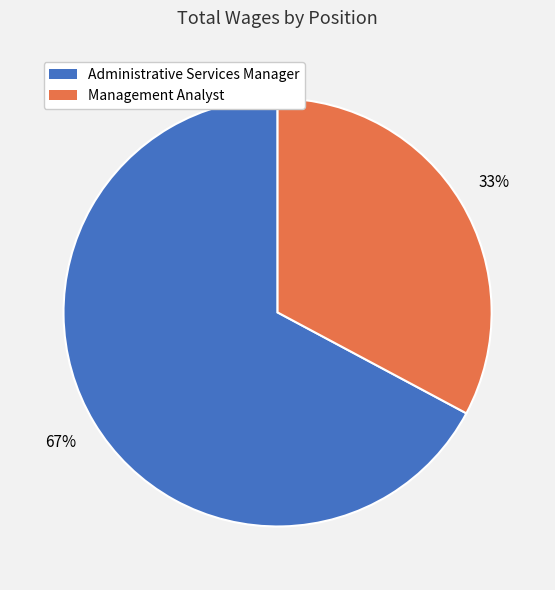

Between Administrative Services Manager and Management Analyst, which is larger?

Administrative Services Manager